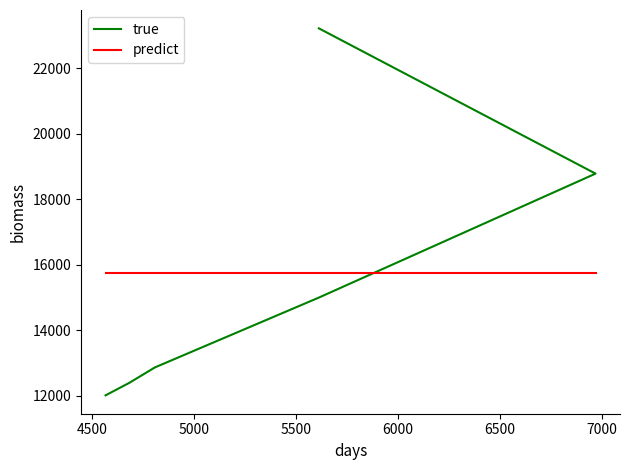

What is the difference between the values at 4808 and 5612?

10362